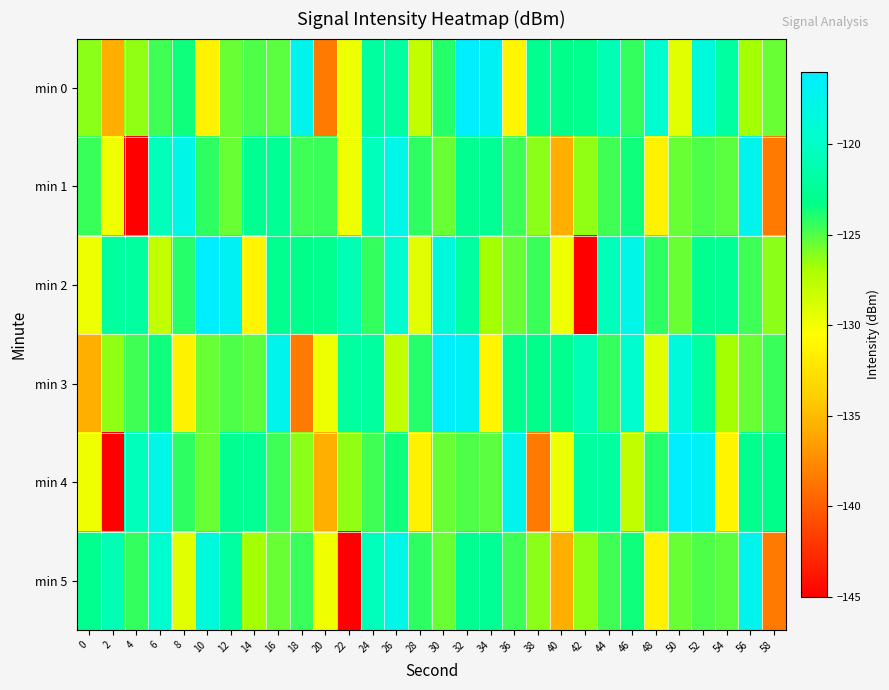

What is the spread (max minus min) of values at 26?

10.1